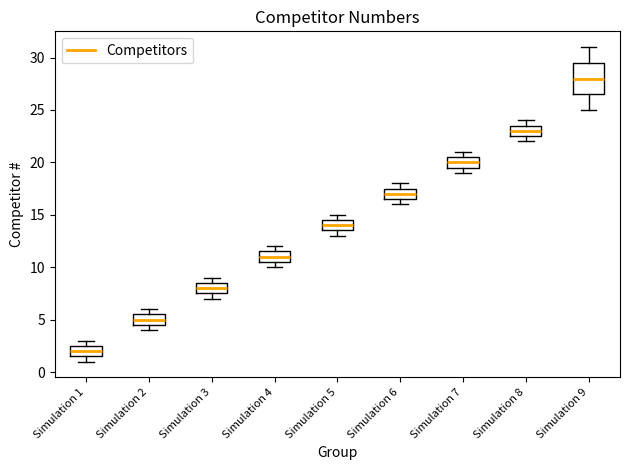

Reading left to right, read every box against the y-axis: the position of its median line, the range the box covers, and the ends of its whiskers. The values are not printed on the chart, so give them approximately, as read against the axis.

Simulation 1: median 2.0, box 1.5 to 2.5, whiskers 1.0 to 3.0
Simulation 2: median 5.0, box 4.5 to 5.5, whiskers 4.0 to 6.0
Simulation 3: median 8.0, box 7.5 to 8.5, whiskers 7.0 to 9.0
Simulation 4: median 11.0, box 10.5 to 11.5, whiskers 10.0 to 12.0
Simulation 5: median 14.0, box 13.5 to 14.5, whiskers 13.0 to 15.0
Simulation 6: median 17.0, box 16.5 to 17.5, whiskers 16.0 to 18.0
Simulation 7: median 20.0, box 19.5 to 20.5, whiskers 19.0 to 21.0
Simulation 8: median 23.0, box 22.5 to 23.5, whiskers 22.0 to 24.0
Simulation 9: median 28.0, box 26.5 to 29.5, whiskers 25.0 to 31.0